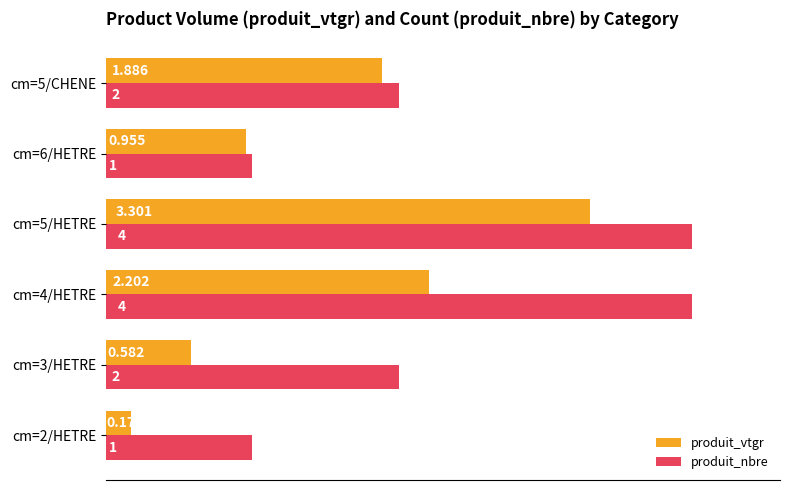

List the series in order of their overall mean, highest first.

produit_nbre, produit_vtgr